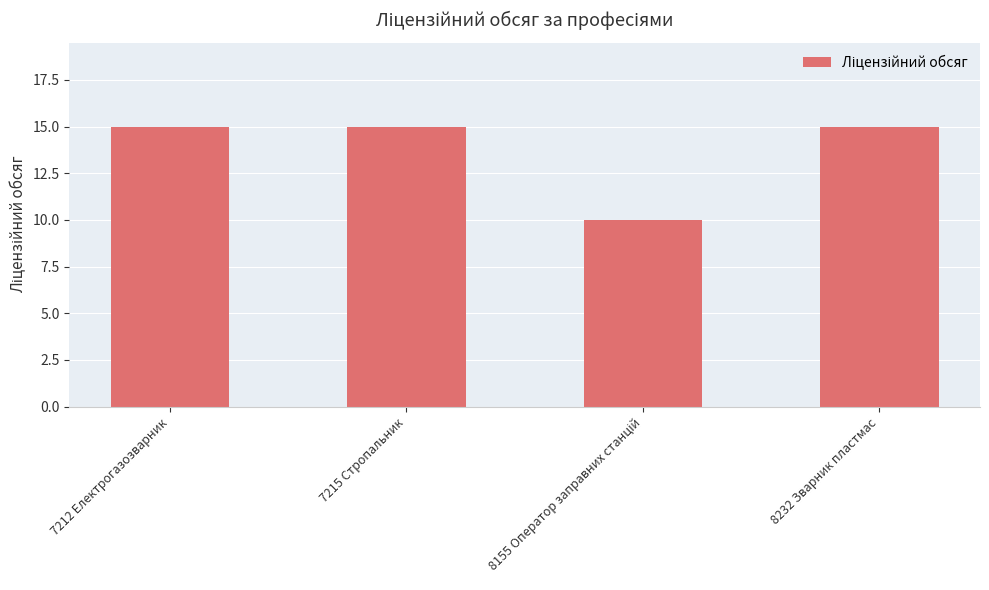

What is the smallest value displayed?

10